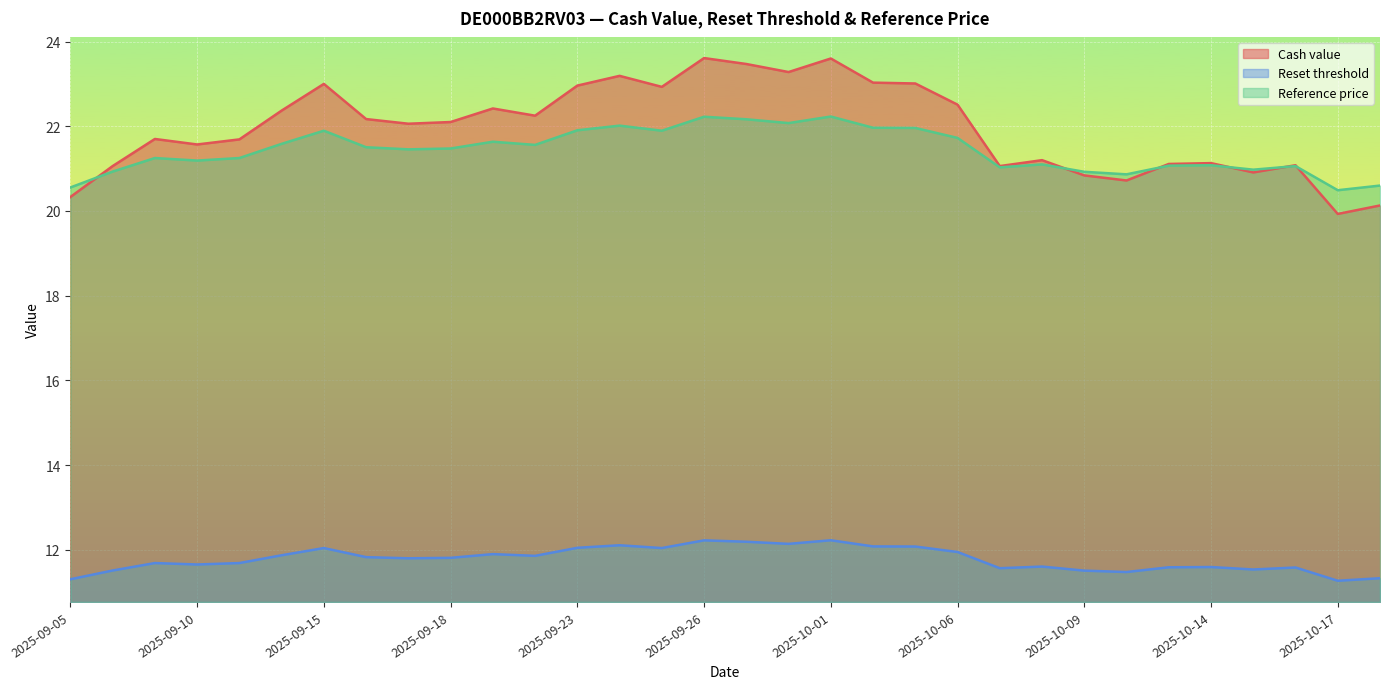

Which has a higher value, 2025-10-17 or 2025-10-06?

2025-10-06